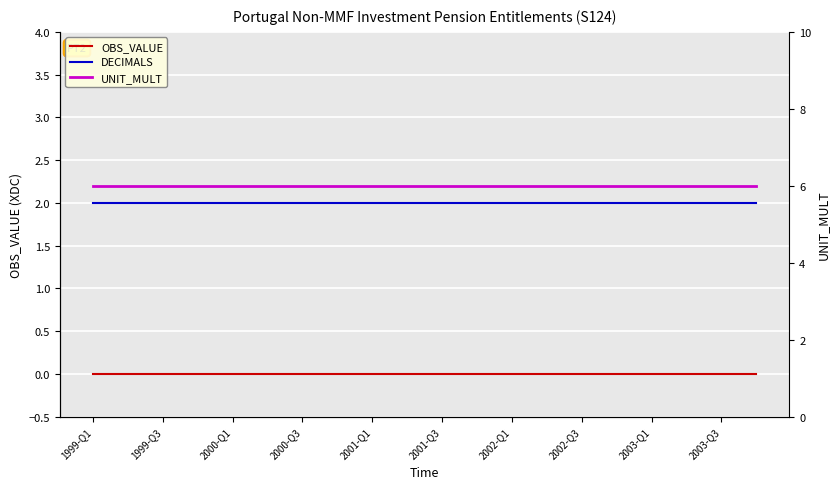

At which label does OBS_VALUE reach its minimum?

1999-Q1